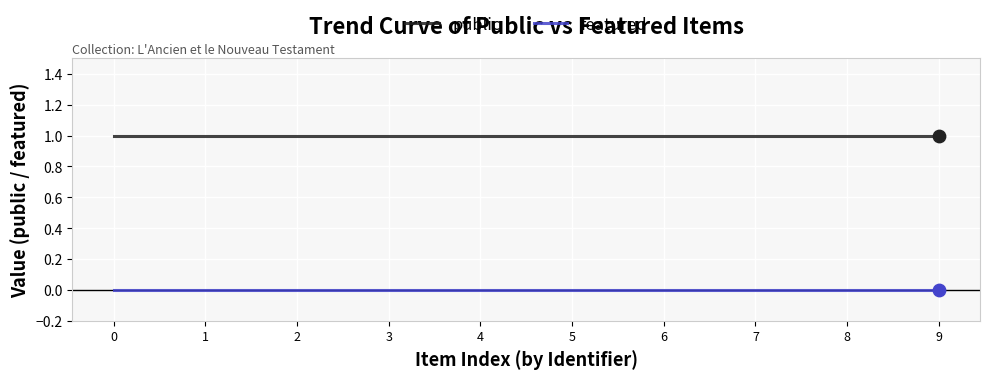

True or false: public has a value of 1 at 7.

True